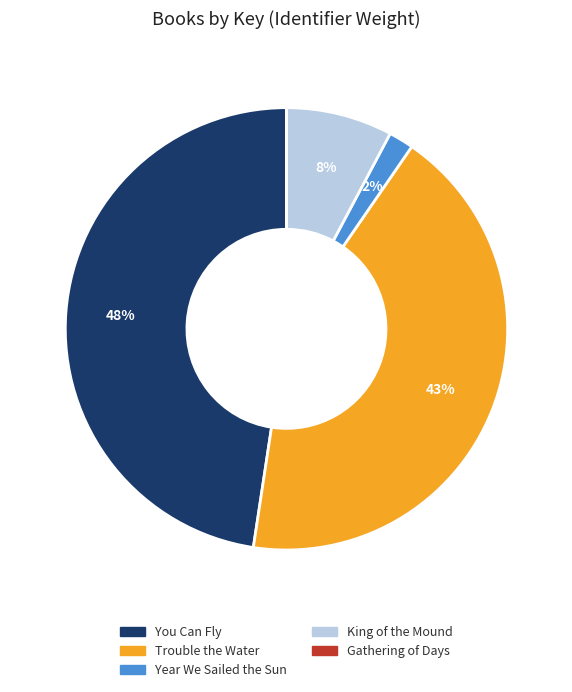

Does any single category account for the majority?

No